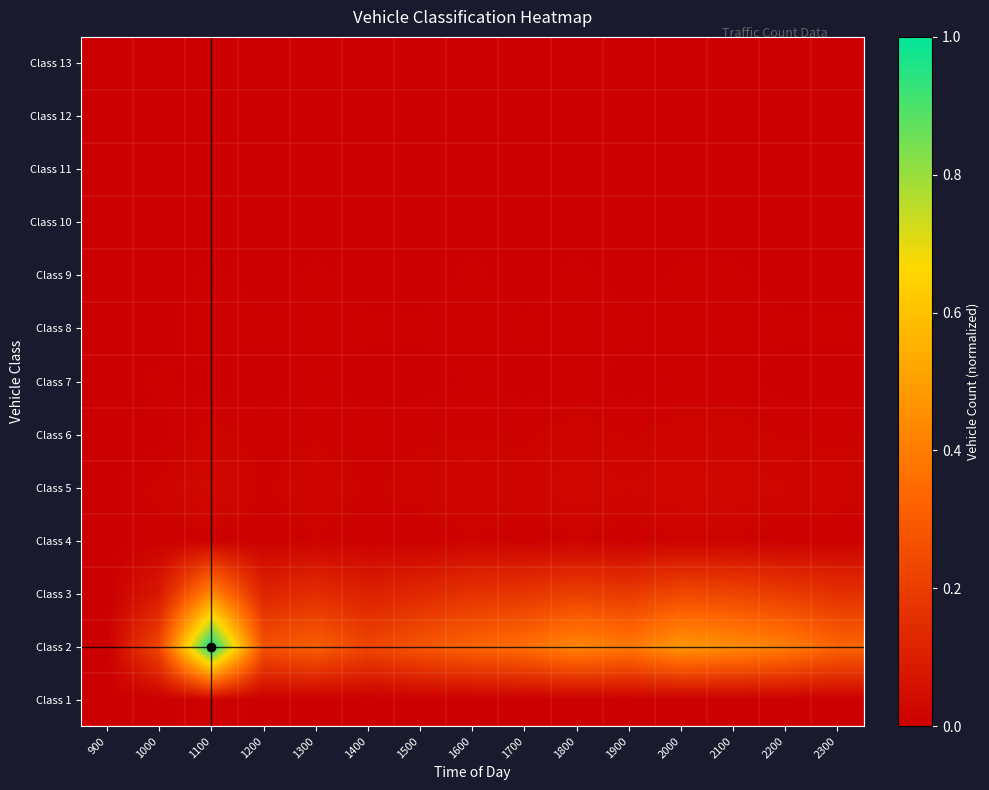

How many series are shown in this chart?

13